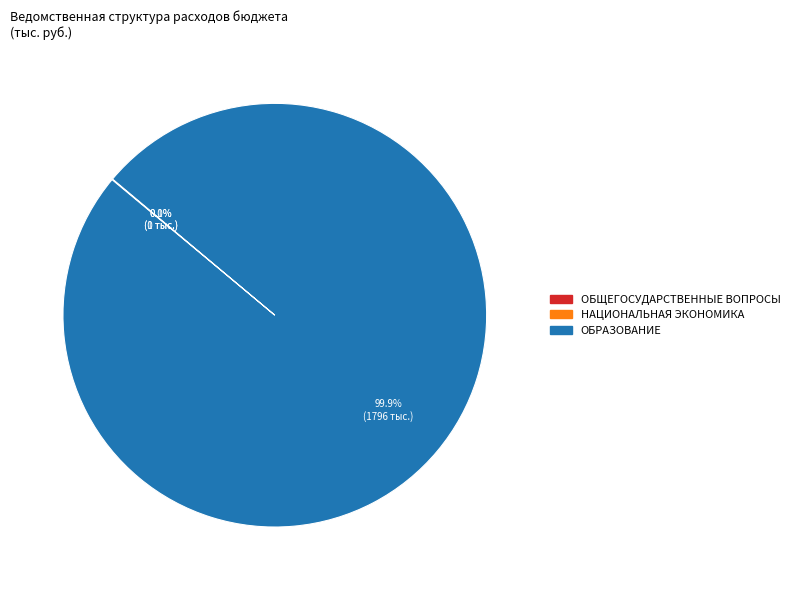

Is there a majority slice in this chart?

Yes